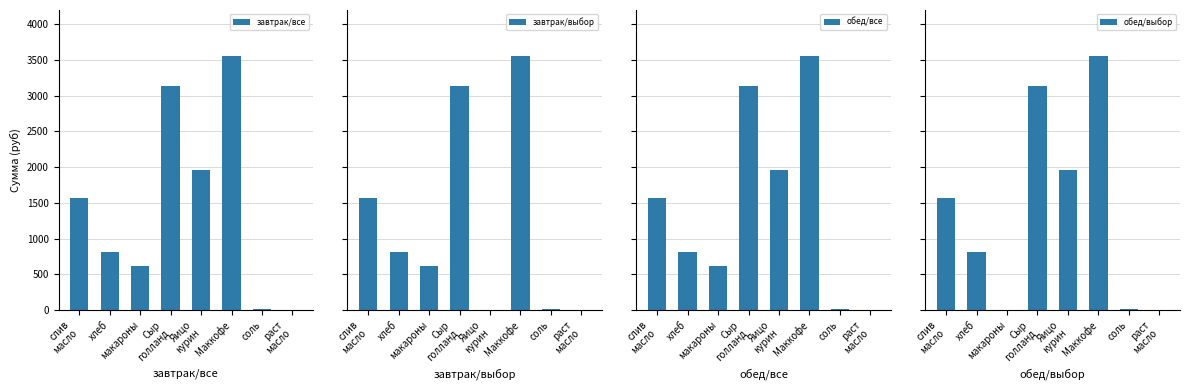

Which label corresponds to the largest value in the chart?

Маккофе